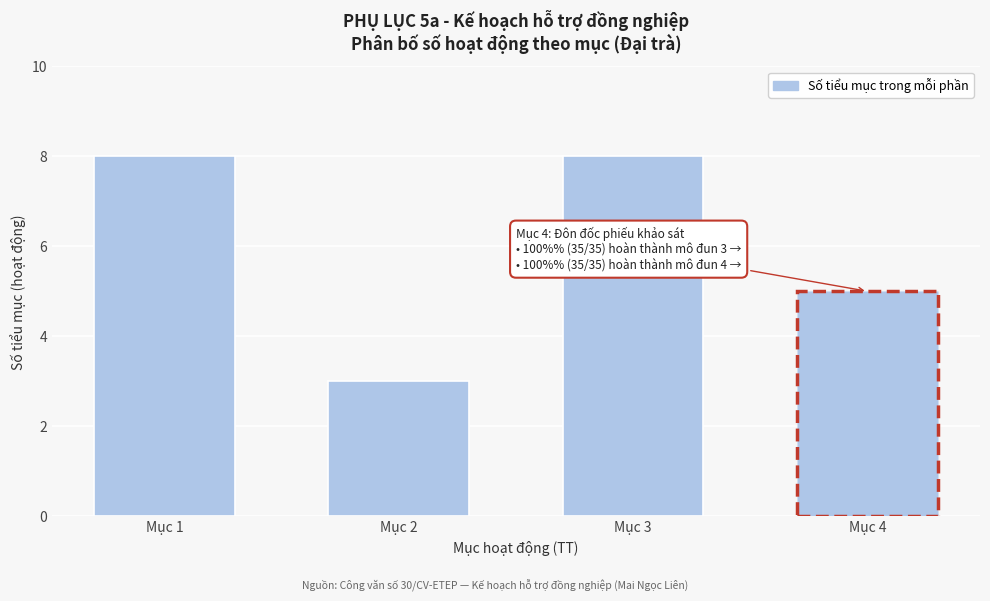

Reading left to right, extract all data points from this chart.

8	3	8	5